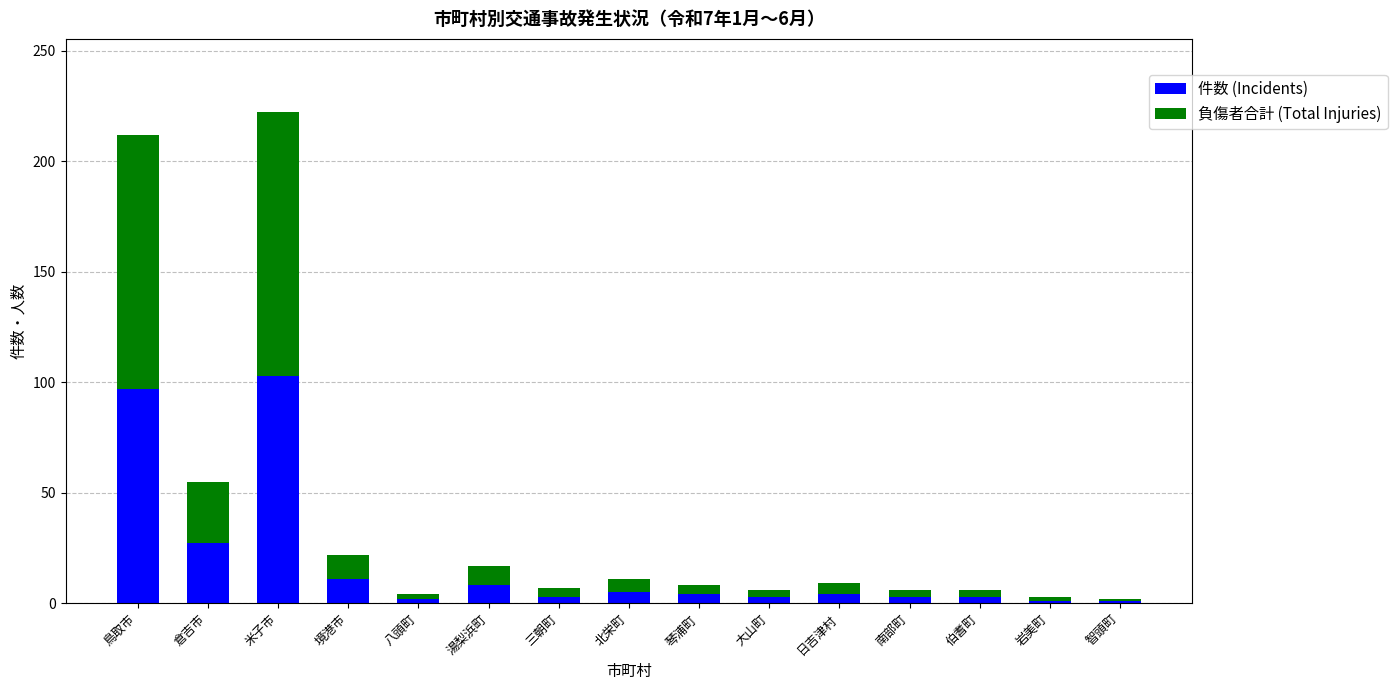

At which label is 件数 (Incidents) closest to 52?

倉吉市